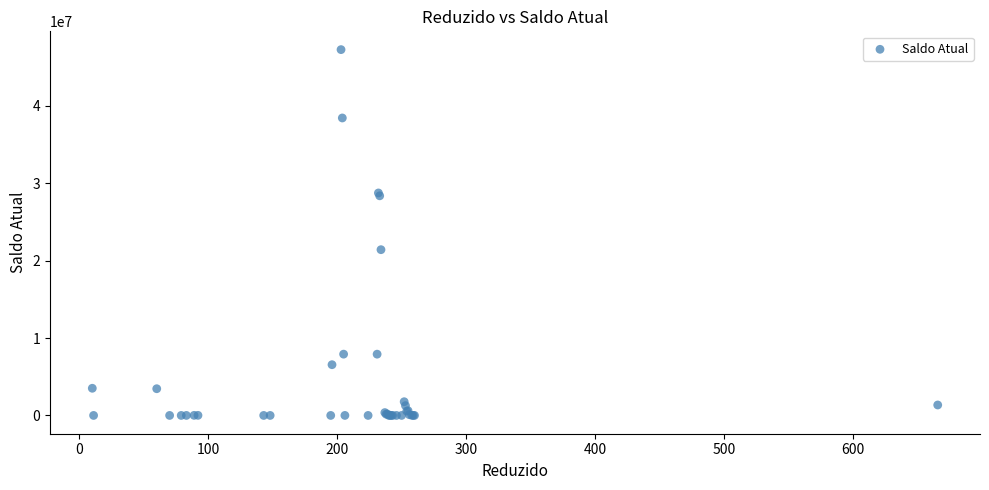

What Y value in the scatter plot is closest to 23632422?

21415505.2